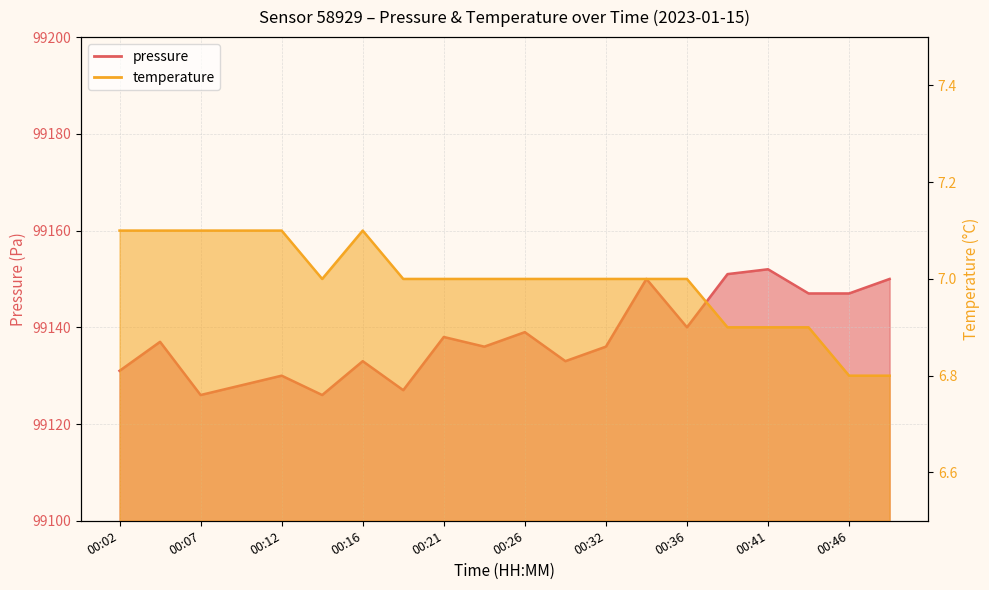

Where is pressure nearest to the value 99139?

00:26